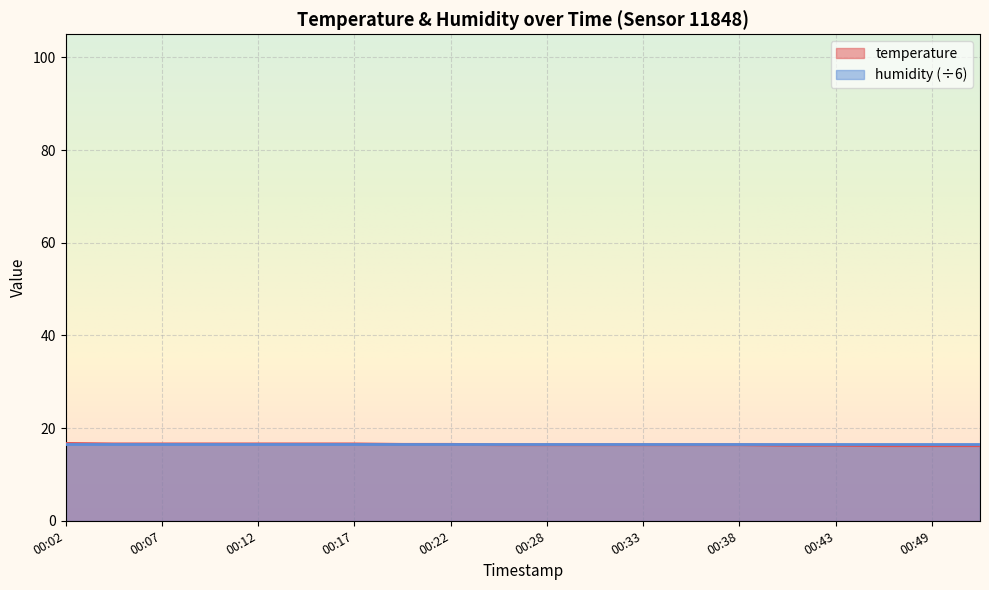

What is the greatest value displayed?

16.7